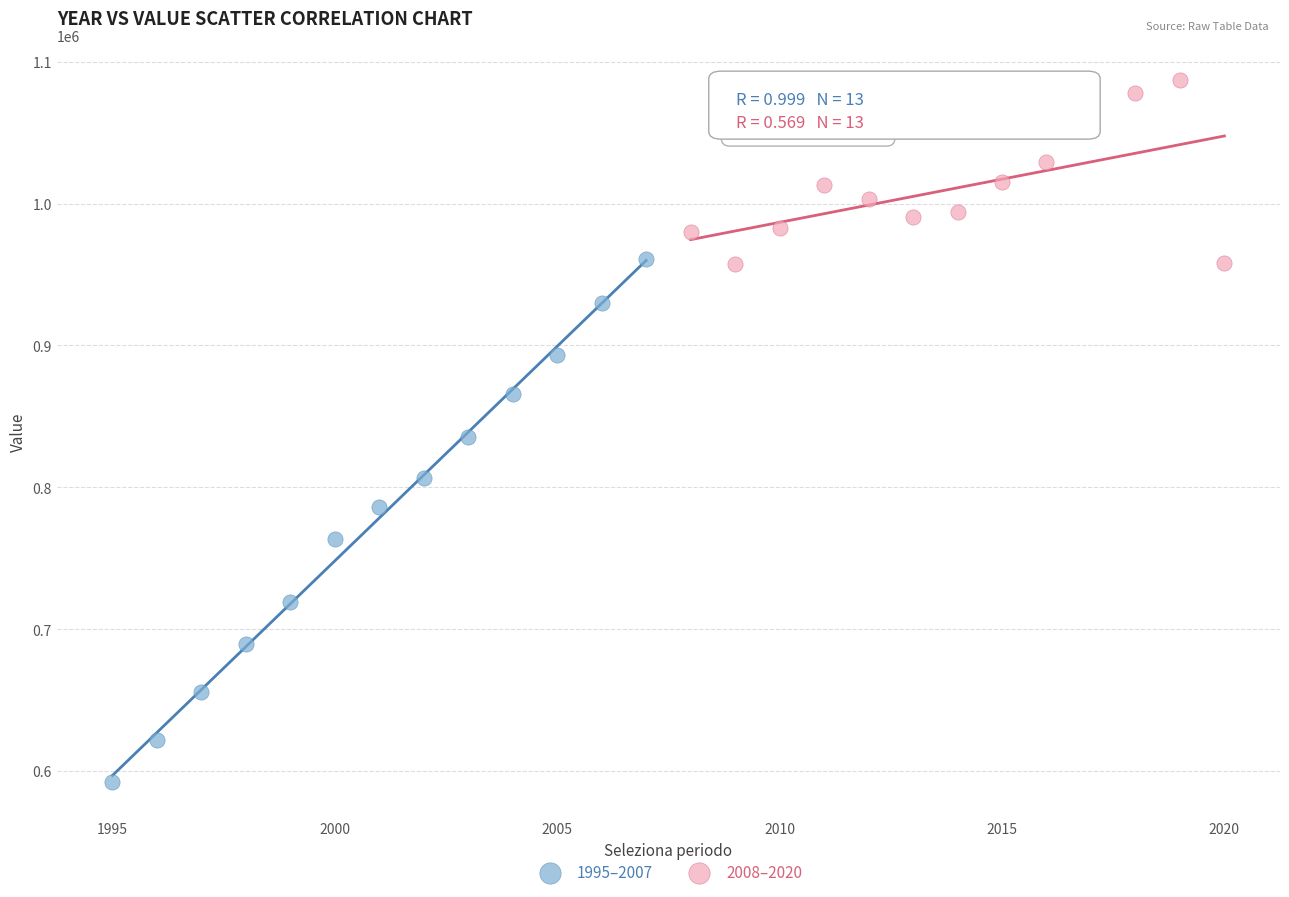

Which series reaches the maximum Y coordinate?

2008–2020